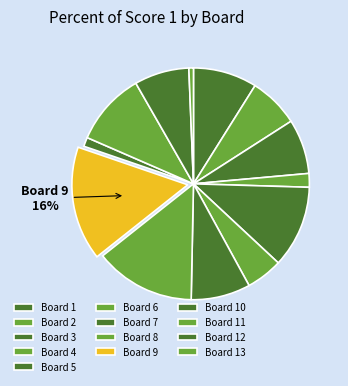

The Board 7 slice represents 1% of the pie. True or false?

False